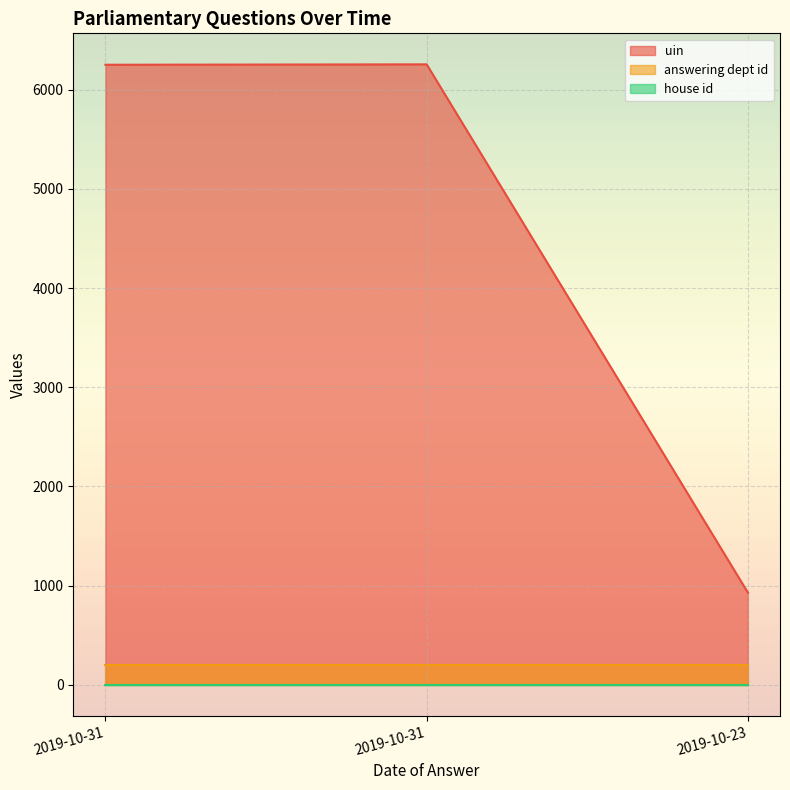

Reading left to right, extract all data points from this chart.

uin: 2019-10-31=6253	2019-10-31=6257	2019-10-23=929
answering dept id: 2019-10-31=201	2019-10-31=201	2019-10-23=201
house id: 2019-10-31=1	2019-10-31=1	2019-10-23=1